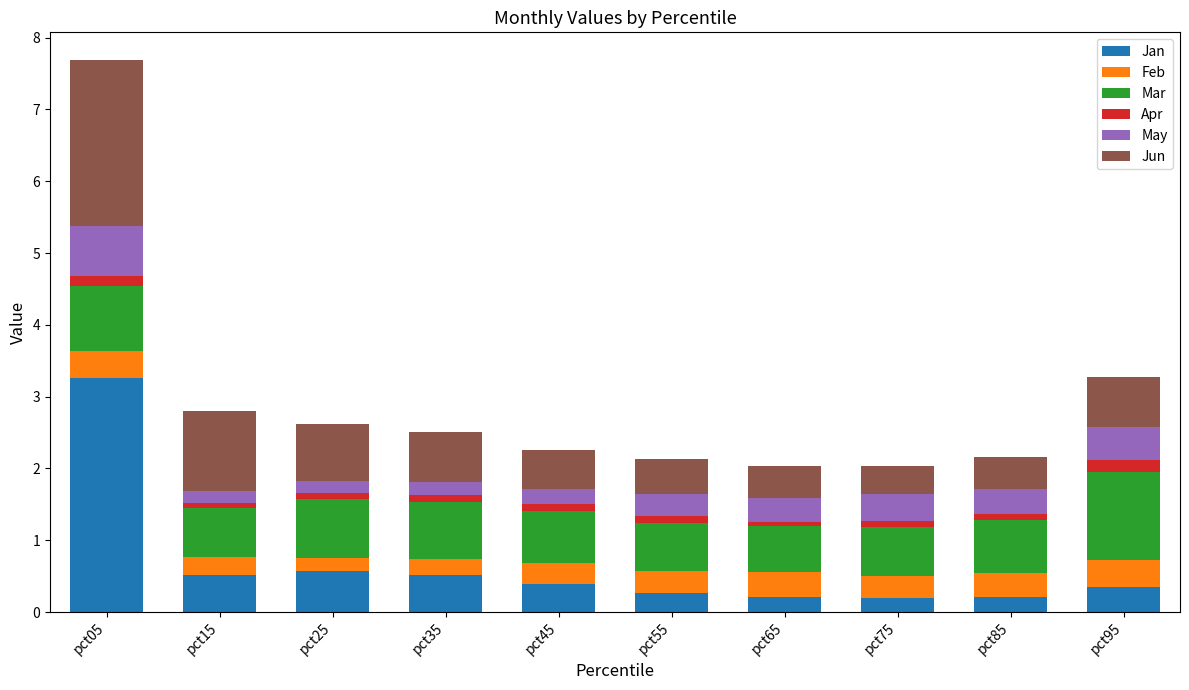

What is the maximum value for Jan?

3.3